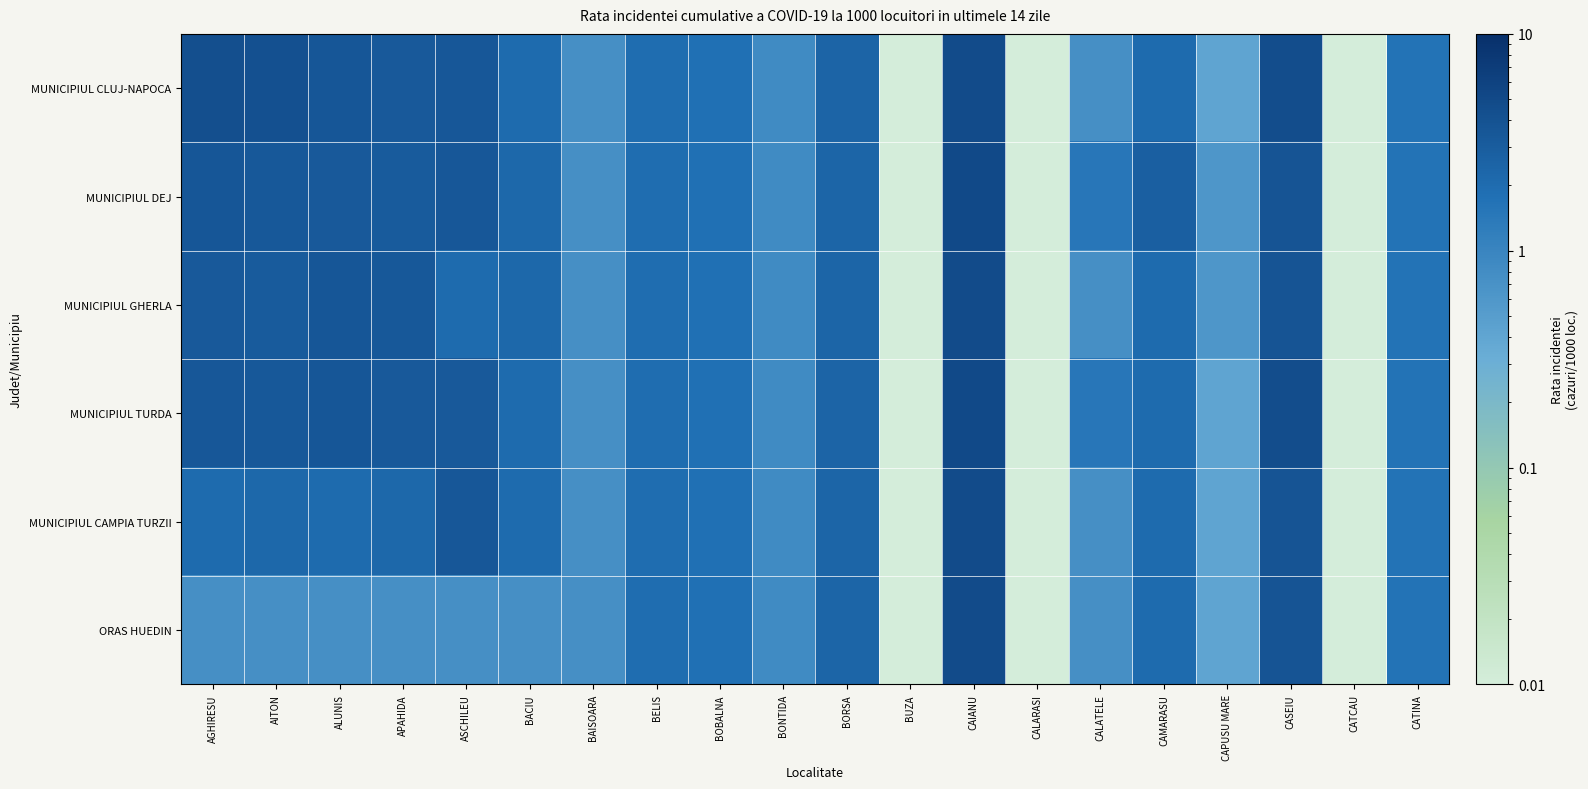

Between BUZA and BACIU, which is larger?

BACIU